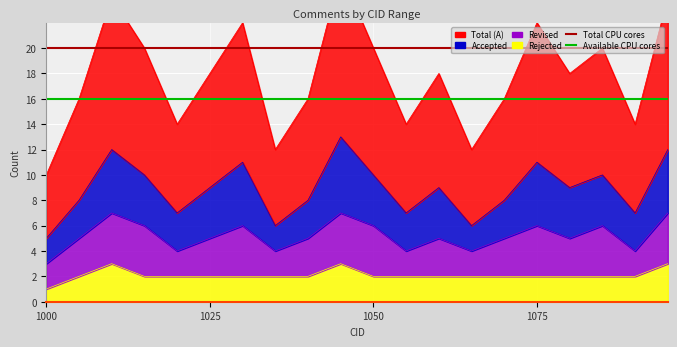

What is the spread (max minus min) of values at 1000?

4